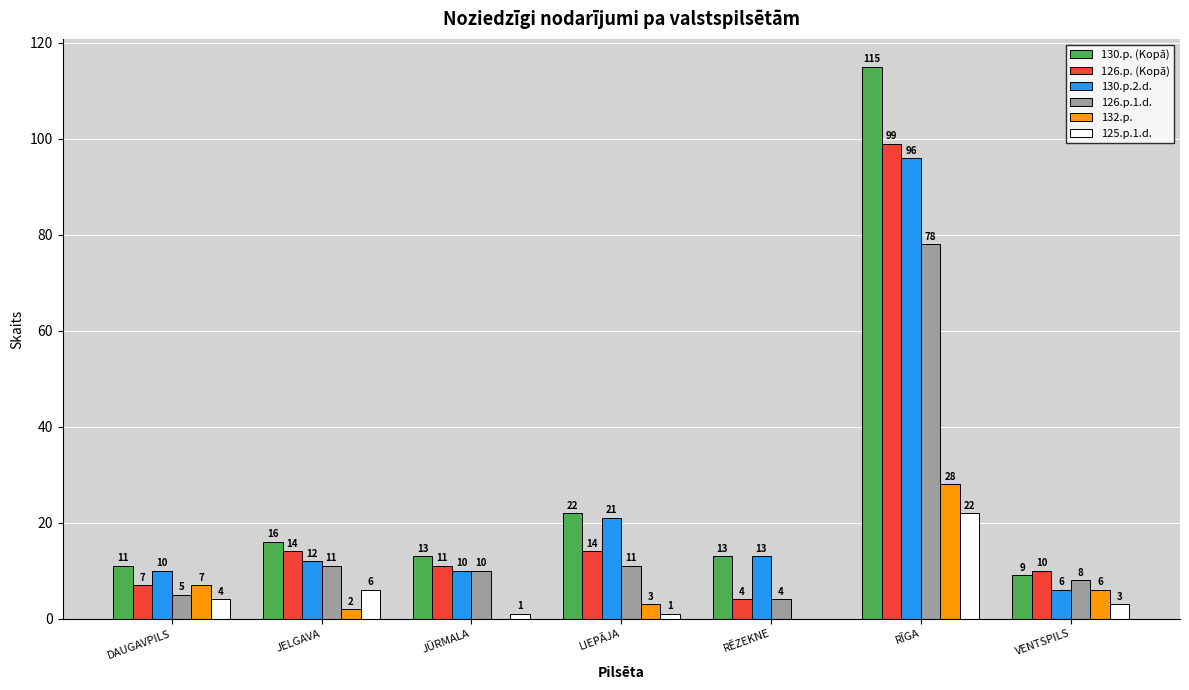

Reading left to right, transcribe all the data shown in this chart.

130.p. (Kopā): 11	16	13	22	13	115	9
126.p. (Kopā): 7	14	11	14	4	99	10
130.p.2.d.: 10	12	10	21	13	96	6
126.p.1.d.: 5	11	10	11	4	78	8
132.p.: 7	2	0	3	0	28	6
125.p.1.d.: 4	6	1	1	0	22	3